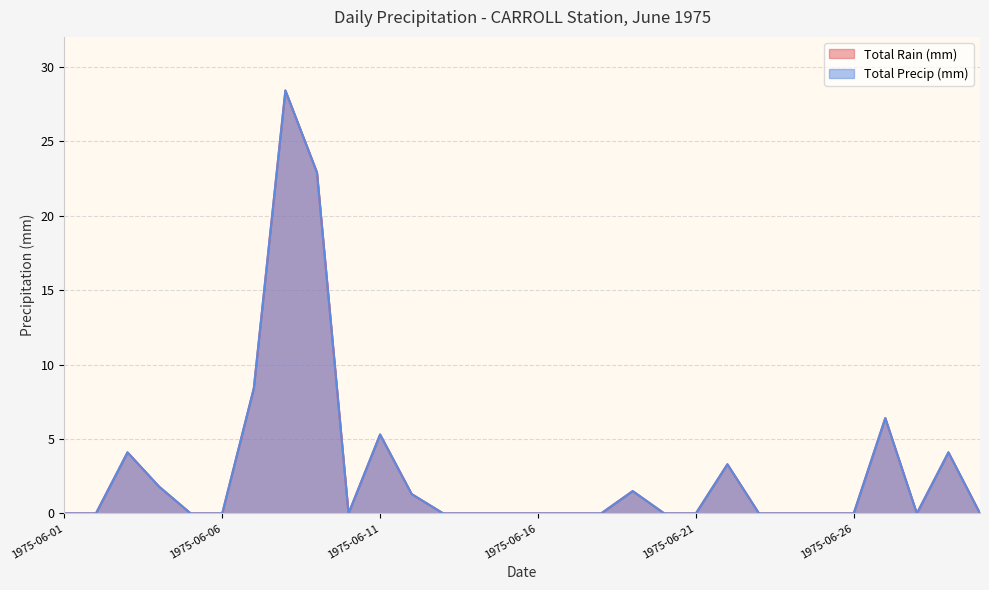

Where is the first local maximum for Total Rain (mm)?

1975-06-03